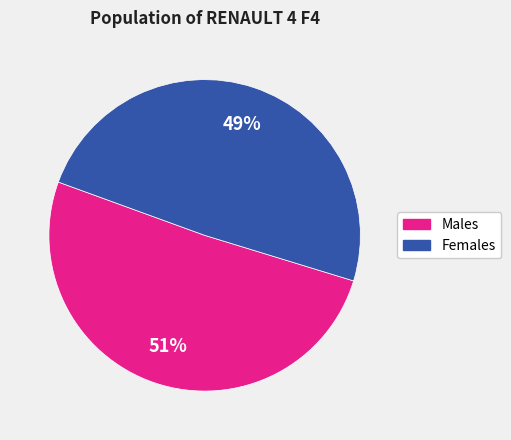

Rank the categories by value from highest to lowest.

Males, Females